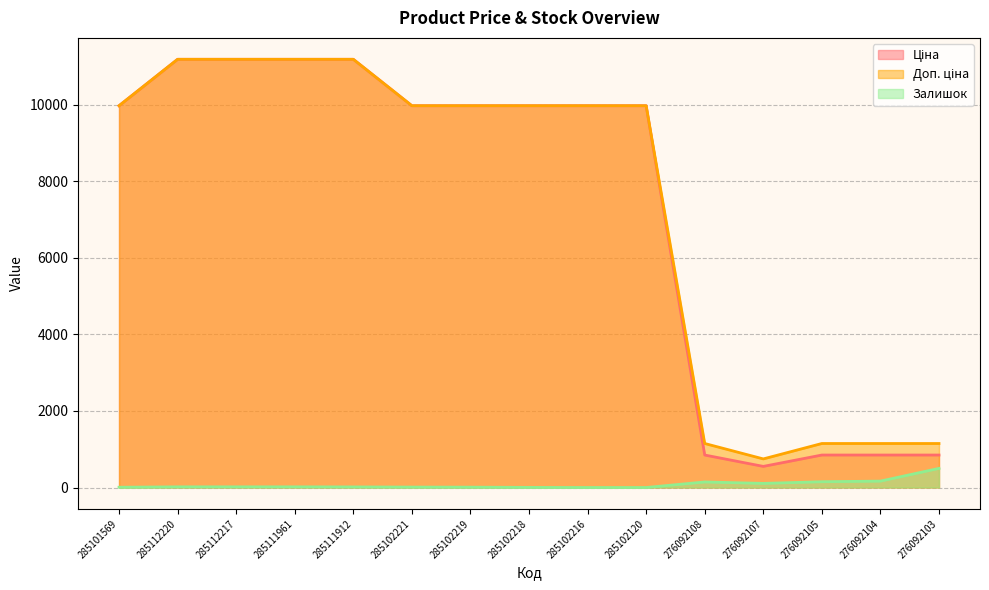

What are all the series names shown in the legend?

Ціна, Доп. ціна, Залишок